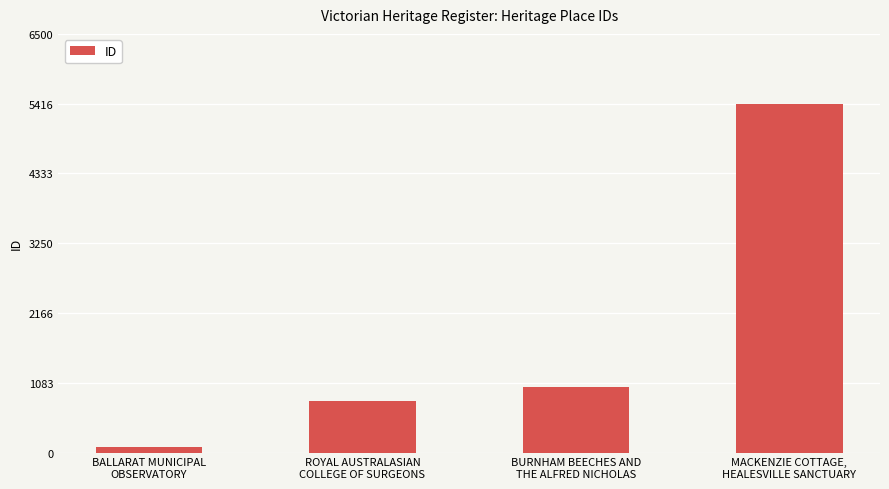

At which category does the chart reach its minimum across all series?

BALLARAT MUNICIPAL
OBSERVATORY